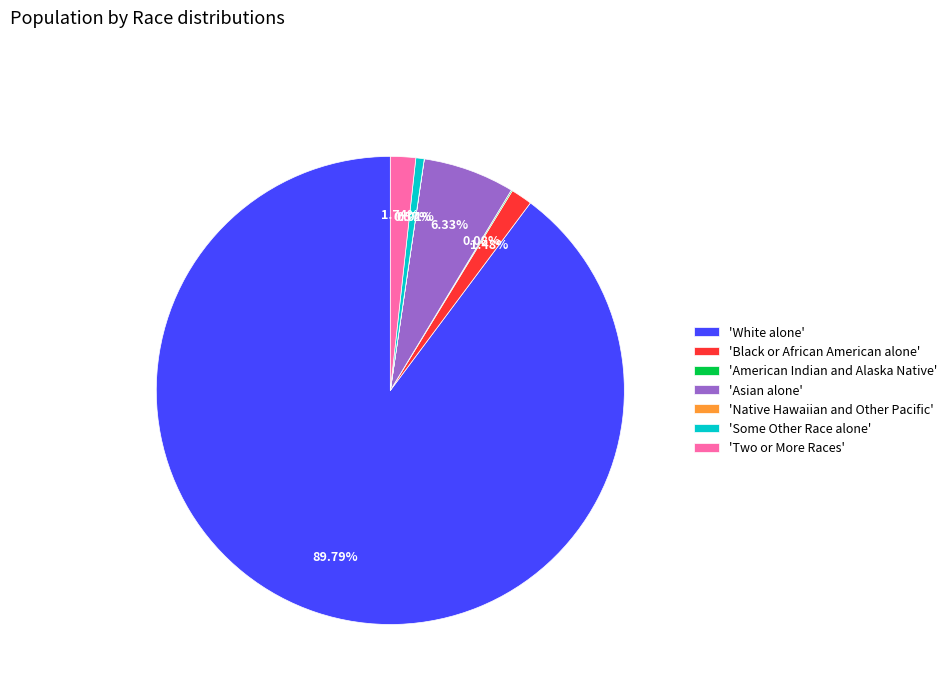

Does 'Asian alone' represent more than half of the total?

No